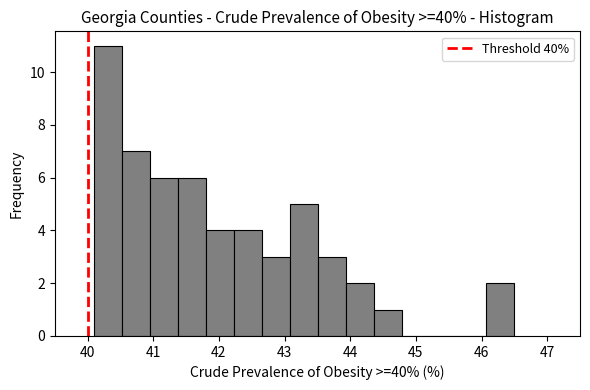

How tall is the bar that spans 44.4 to 44.8 on the x-axis? Neither the bar edges nor the heights are printed on the chart, so give them approximately, as read against the axes.

1